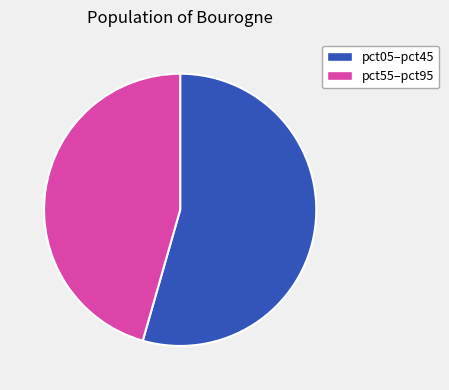

Does any single category account for the majority?

Yes